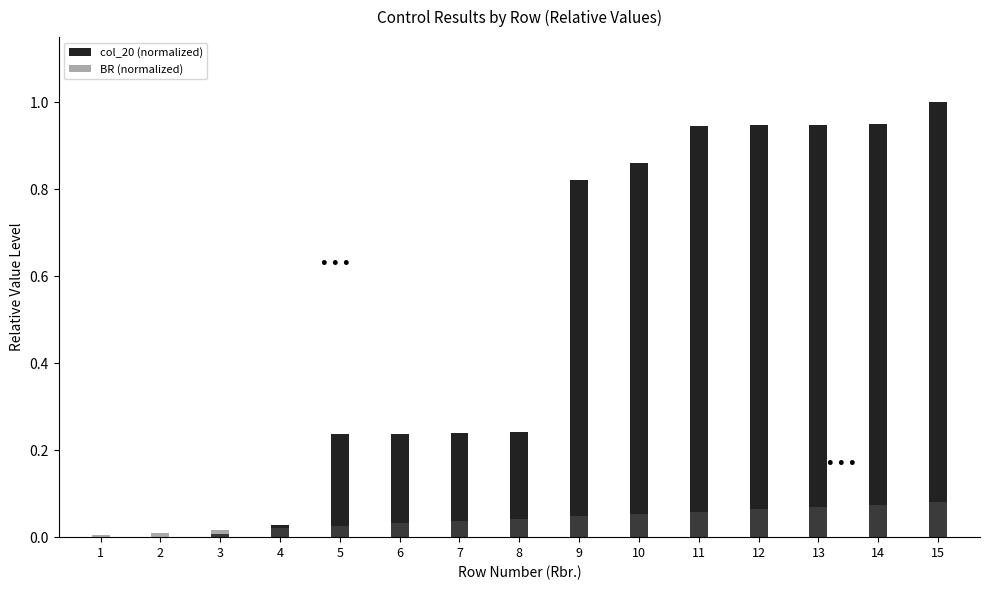

Is it true that BR (normalized) equals 0.0 at 12?

False